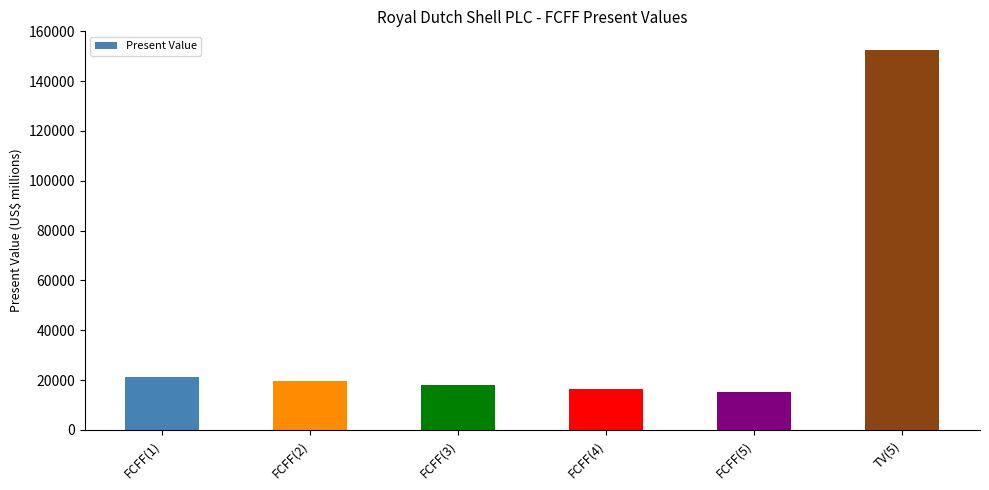

What is the difference between the maximum and second lowest values?

135876